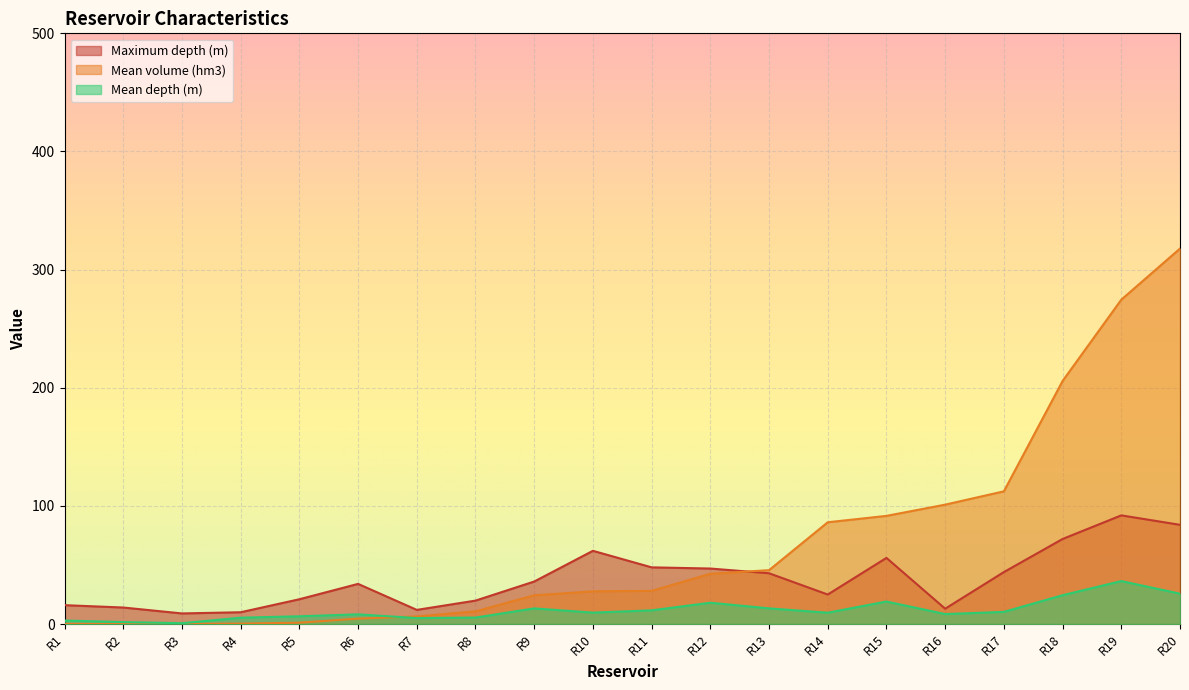

What is the sum of the Maximum depth (m) values at R8 and R3?

28.9